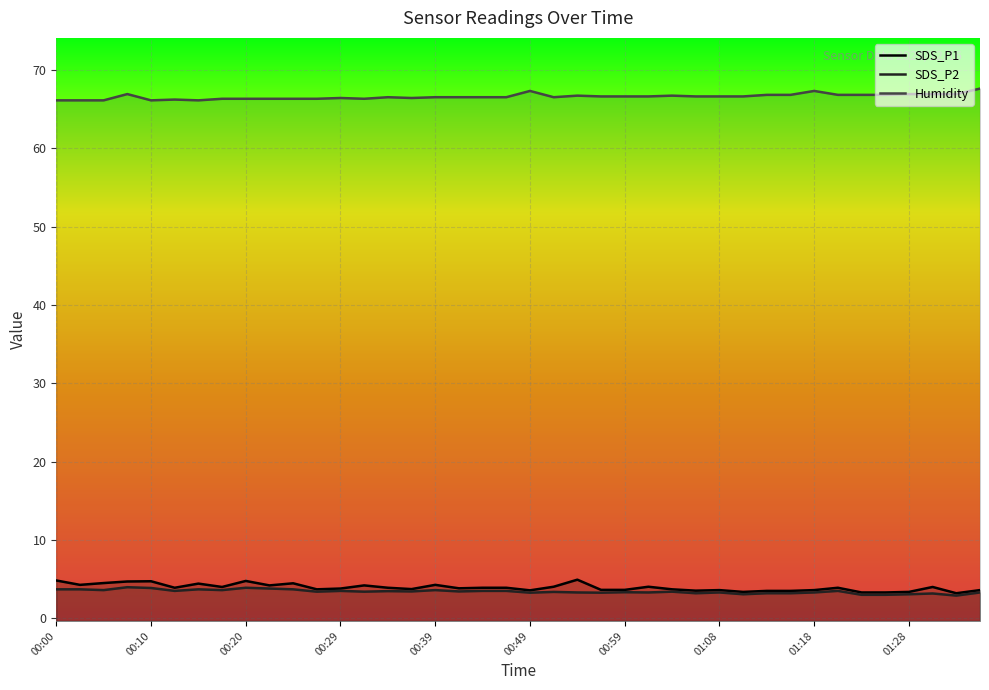

What is the approximate value of SDS_P2 at 00:15?

3.7